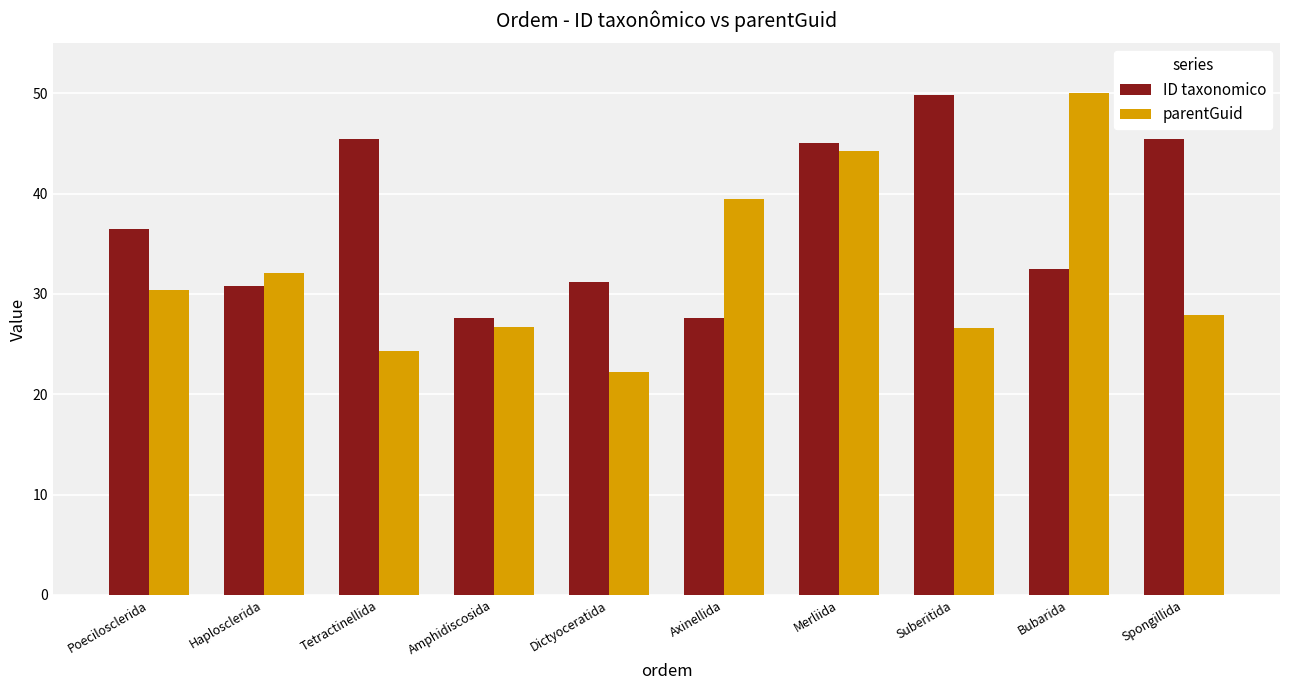

What is the sum of the ID taxonomico values at Tetractinellida and Haplosclerida?

76.2